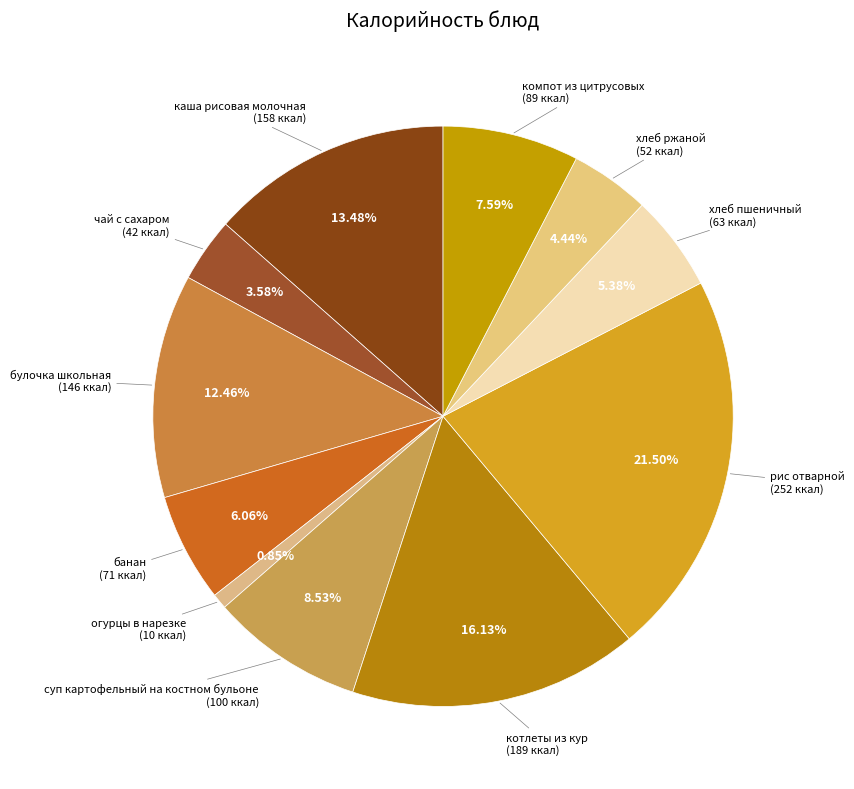

How many segments does this pie chart have?

11